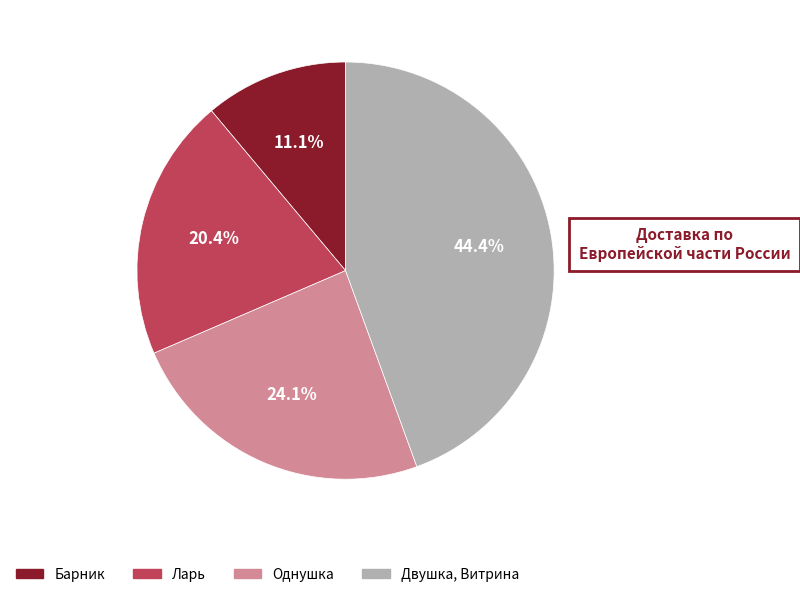

Approximately how many times larger is the value at Однушка compared to Барник?

2.2